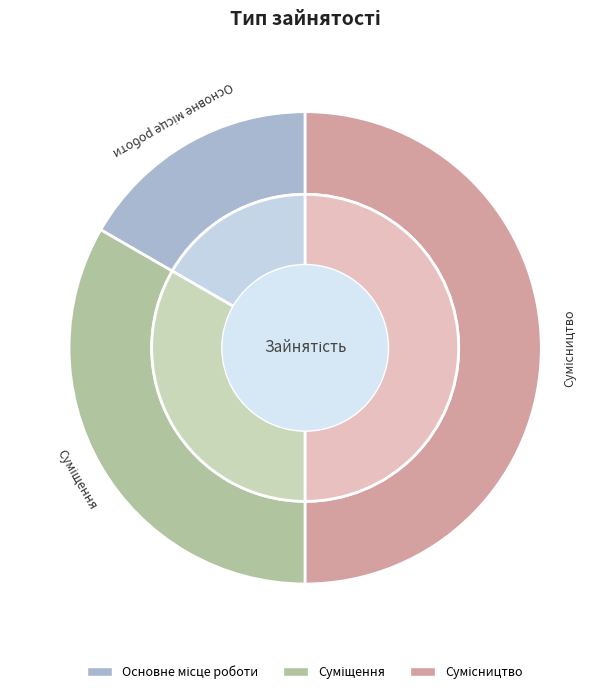

How many slices are in this pie chart?

3